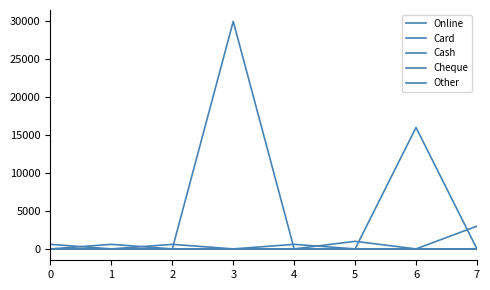

Reading right to left, list all the values displayed in this chart.

Online: 7=3000	6=0	5=1000	4=0	3=0	2=0	1=600	0=0
Card: 7=0	6=16000	5=0	4=600	3=0	2=600	1=0	0=600
Cash: 7=0	6=0	5=0	4=0	3=30000	2=0	1=0	0=0
Cheque: 7=0	6=0	5=0	4=0	3=0	2=0	1=0	0=0
Other: 7=0	6=0	5=0	4=0	3=0	2=0	1=0	0=0